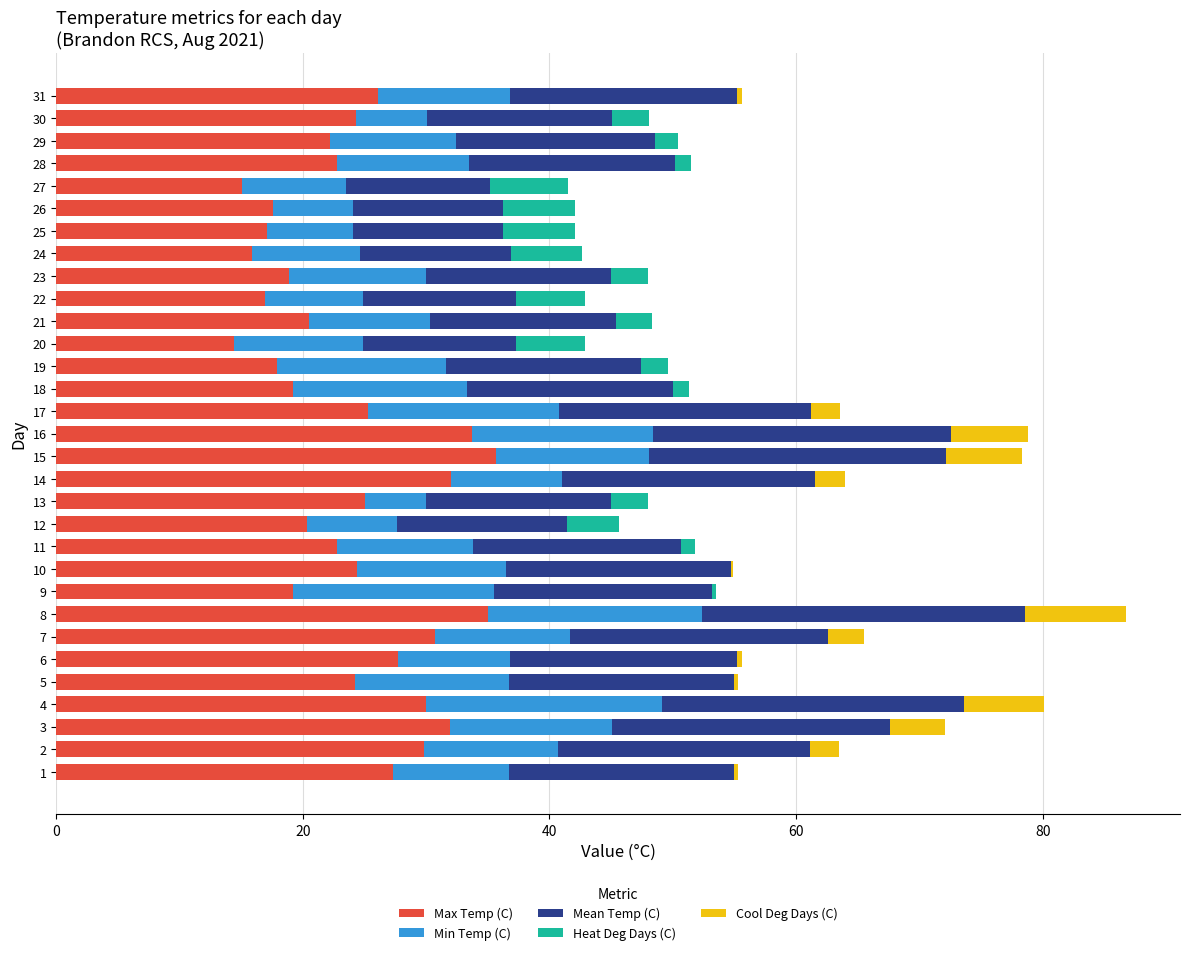

What is the maximum value for Max Temp (C)?

35.7